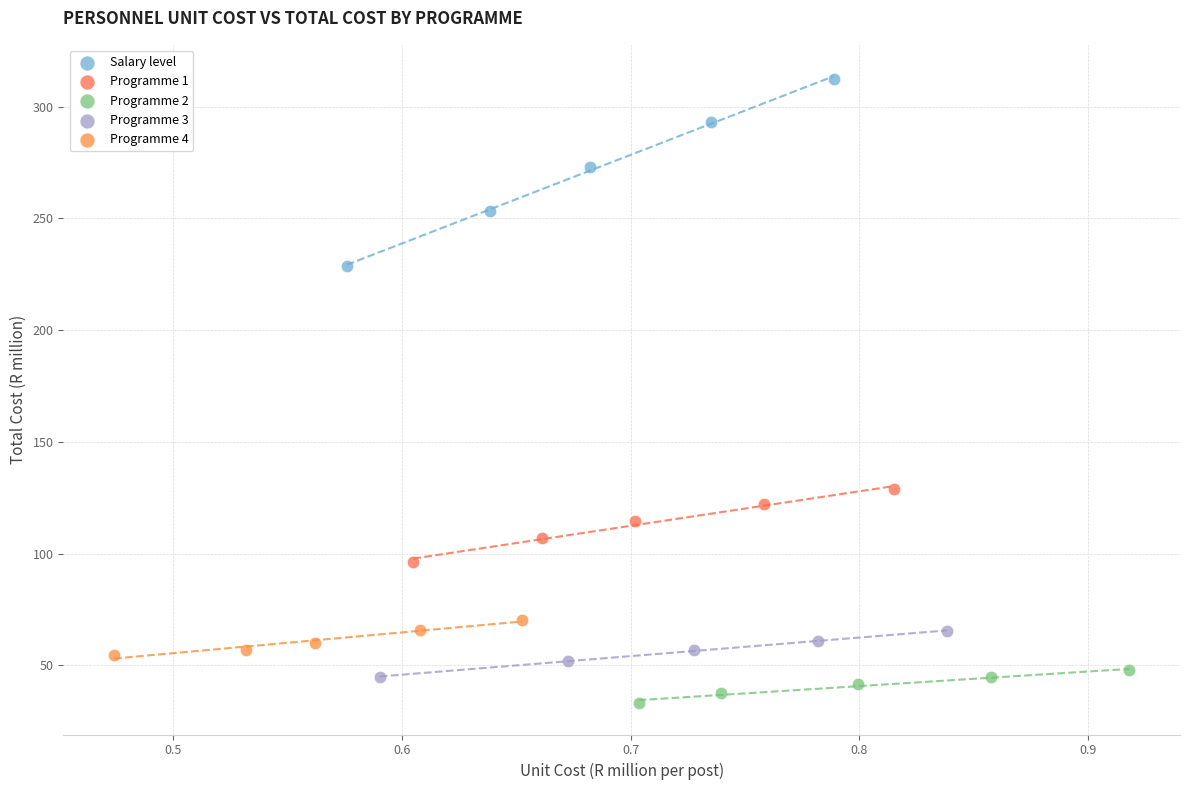

Which series reaches the minimum Y coordinate?

Programme 2